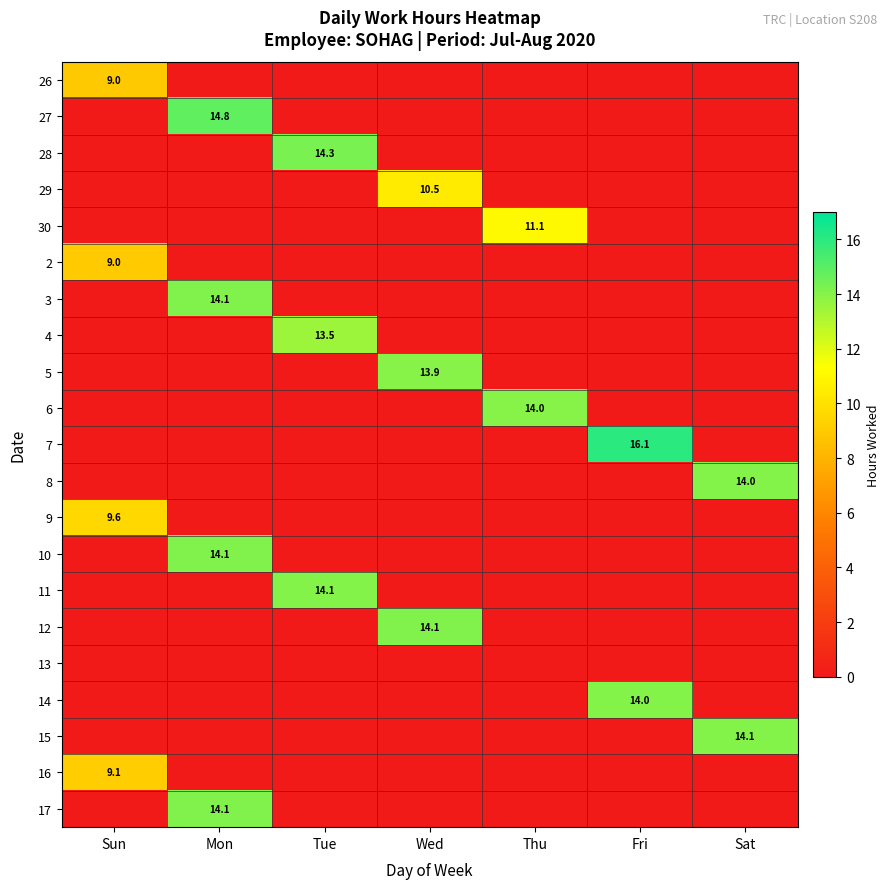

The 2 series shows 4.9 at Sun. True or false?

False